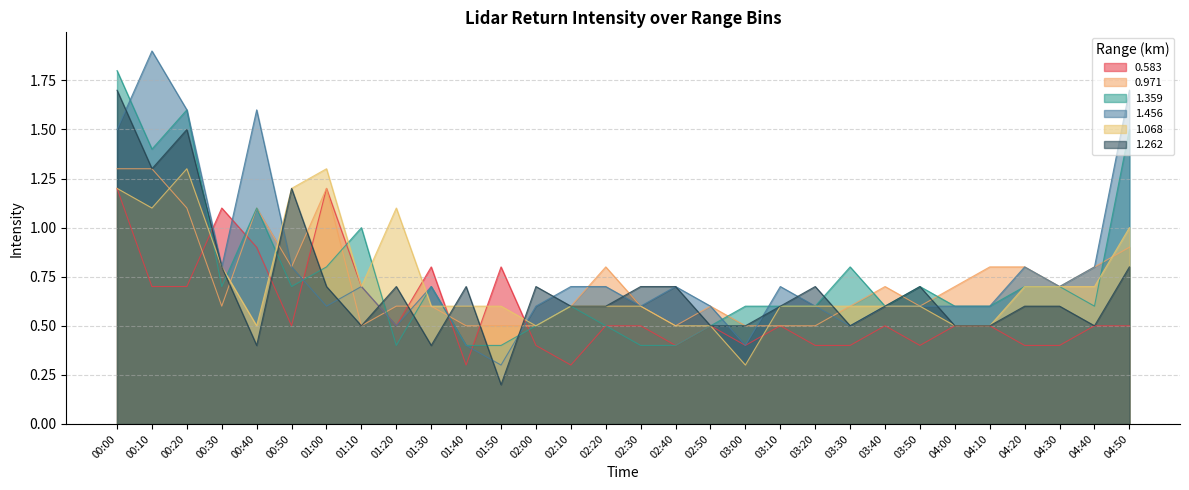

After their last crossing, which series has the higher values: 1.262 or 0.583?

1.262